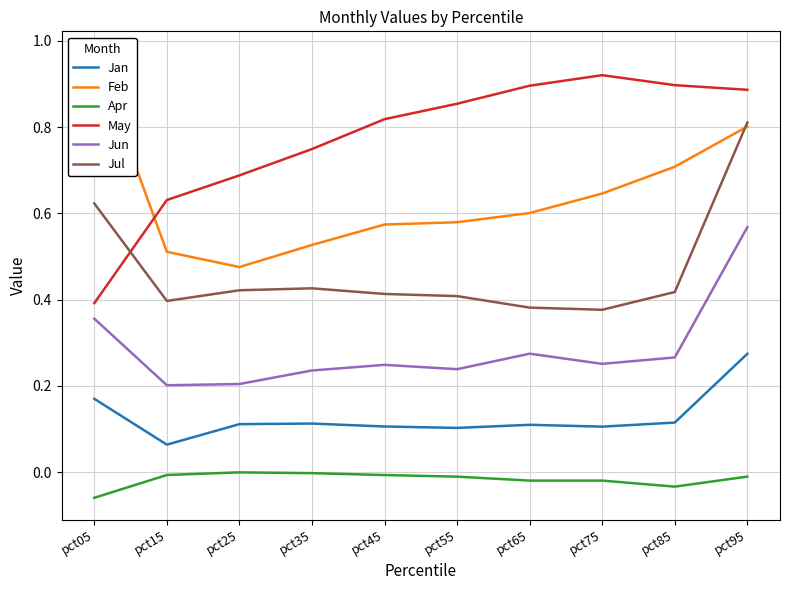

True or false: Apr has more than 0 points higher than both neighbors.

True